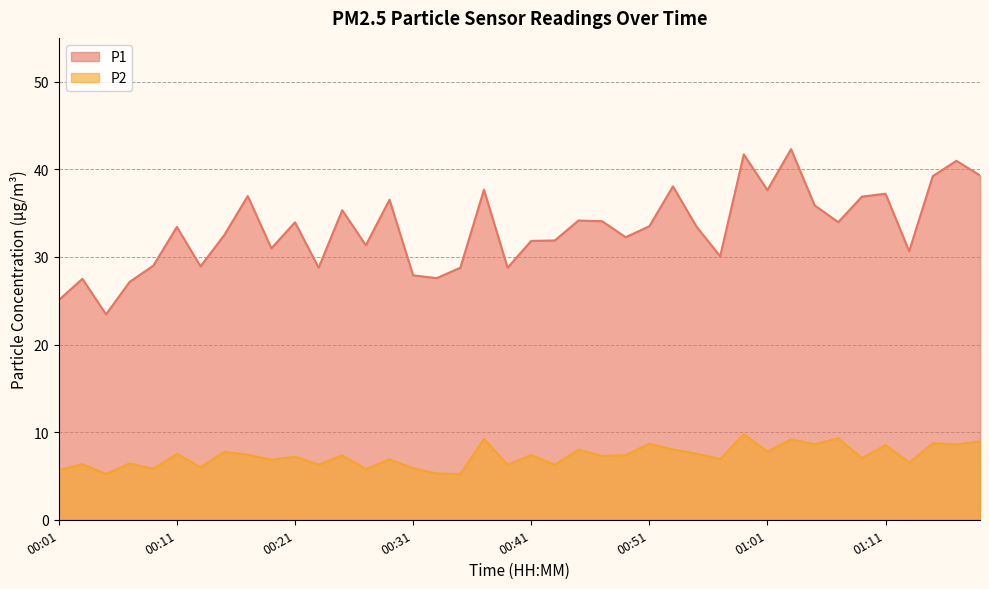

Where is the first local minimum for P1?

00:05